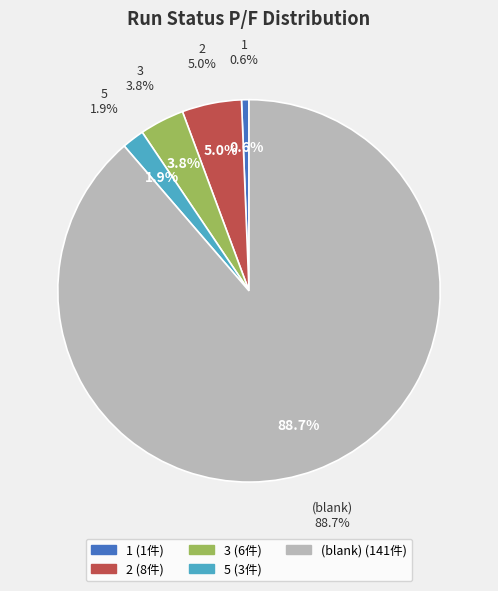

Is it true that 4 is 10% of the pie?

False